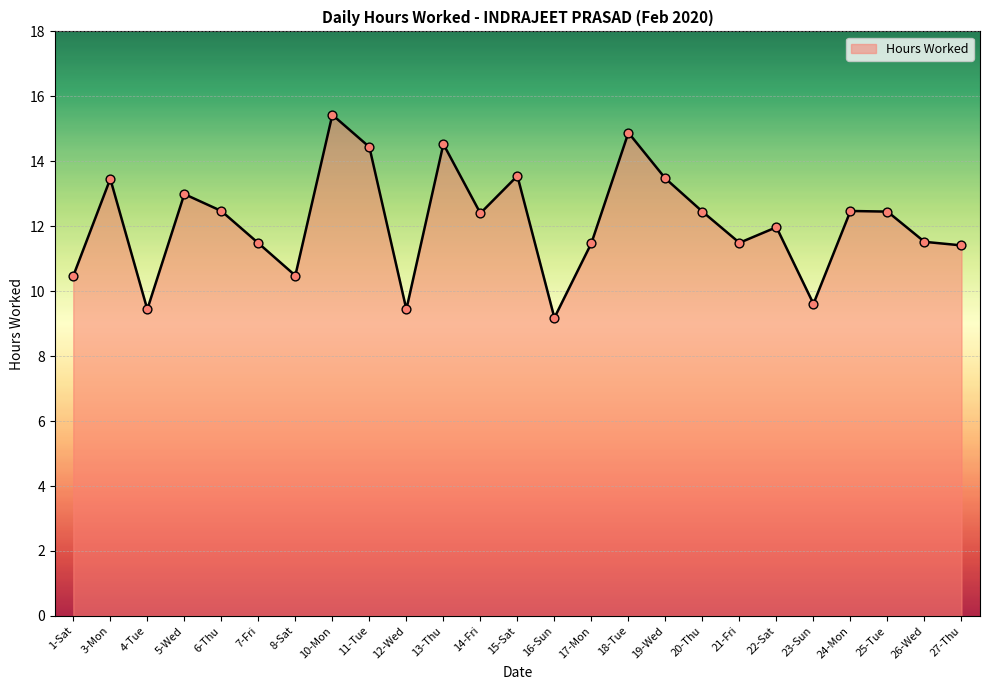

Approximately how many times larger is the value at 11-Tue compared to 21-Fri?

1.3